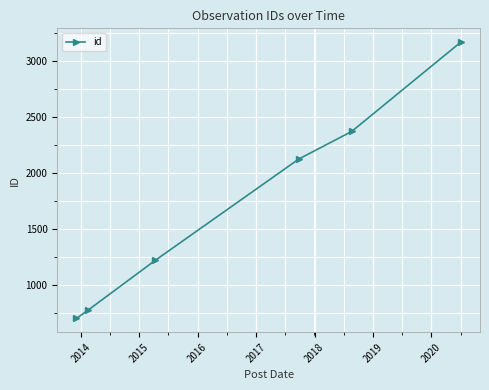

True or false: there are more than 2 points higher than both neighbors.

False